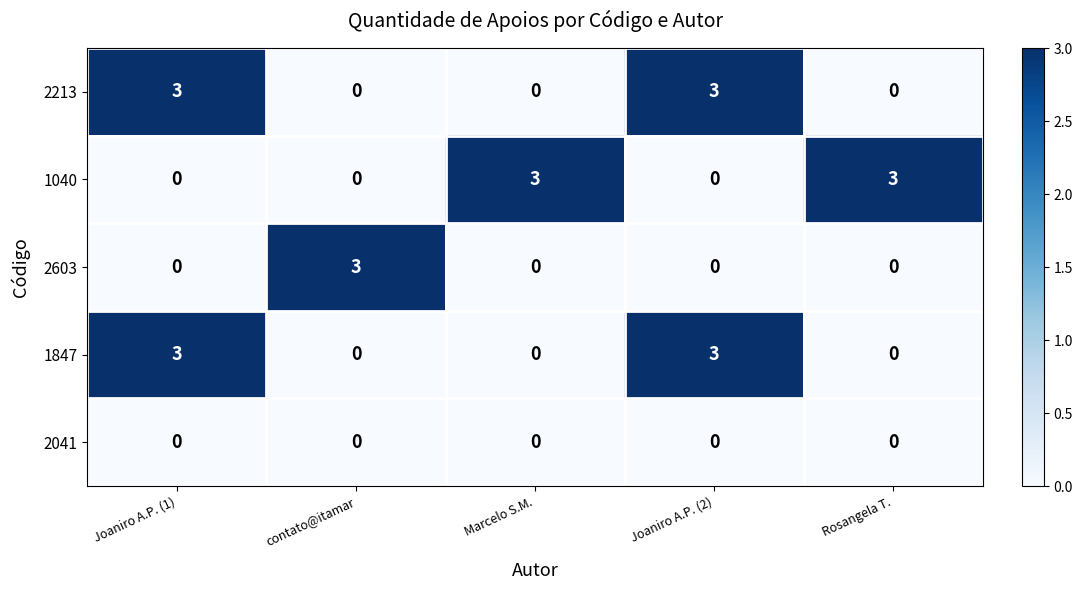

At how many categories does at least one series exceed 1?

5